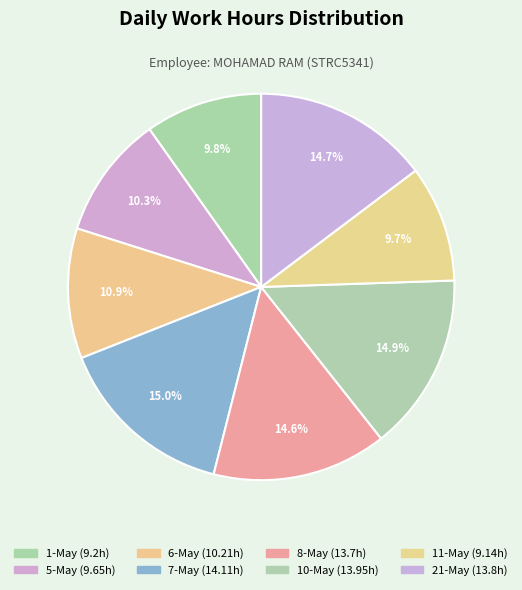

True or false: 7-May accounts for 15% of the total.

True